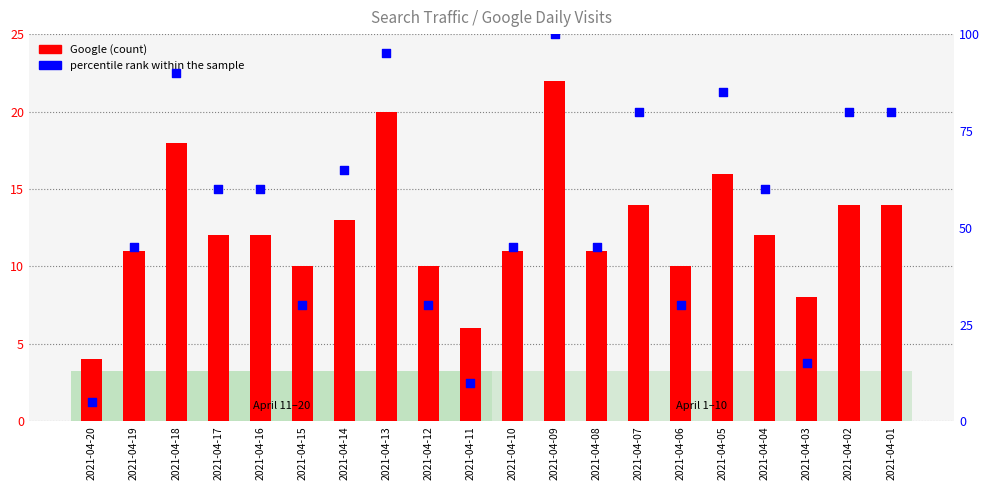

At how many categories does at least one series exceed 25?

17